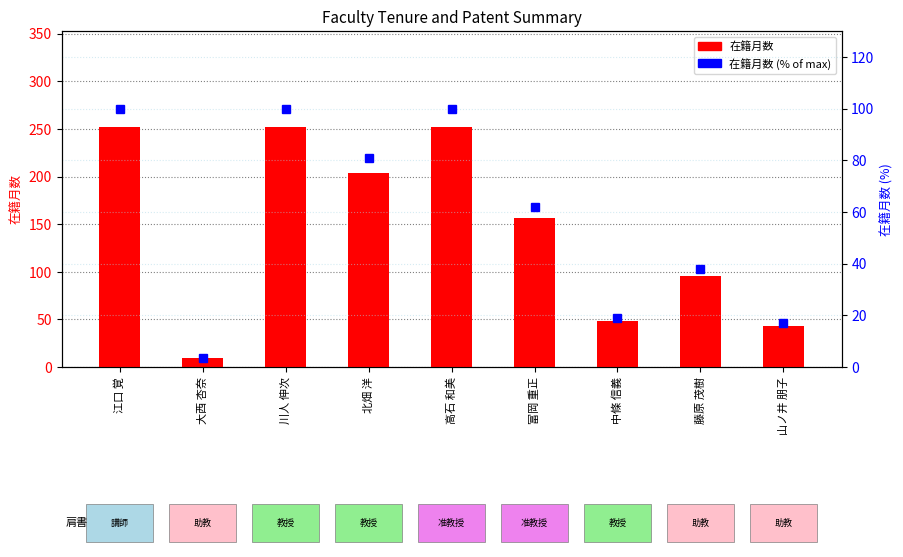

How many groups of bars are there?

9